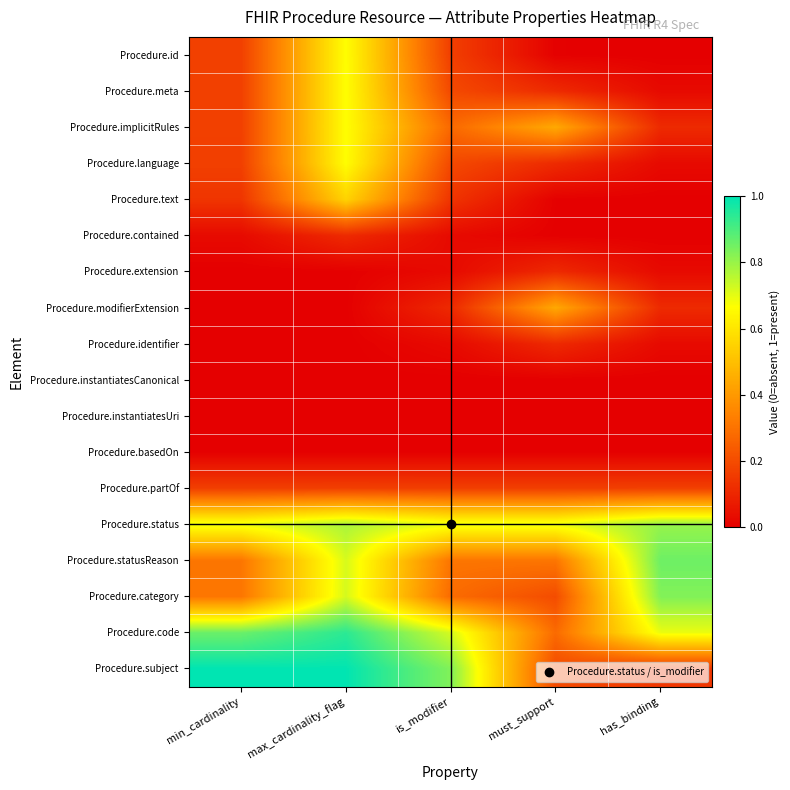

Reading right to left, list all the values displayed in this chart.

Procedure.id: has_binding=0.0	must_support=0.0	is_modifier=0.2	max_cardinality_flag=0.7	min_cardinality=0.2
Procedure.meta: has_binding=0.0	must_support=0.1	is_modifier=0.2	max_cardinality_flag=0.7	min_cardinality=0.2
Procedure.implicitRules: has_binding=0.1	must_support=0.4	is_modifier=0.3	max_cardinality_flag=0.7	min_cardinality=0.2
Procedure.language: has_binding=0.0	must_support=0.1	is_modifier=0.2	max_cardinality_flag=0.7	min_cardinality=0.2
Procedure.text: has_binding=0.0	must_support=0.0	is_modifier=0.1	max_cardinality_flag=0.6	min_cardinality=0.1
Procedure.contained: has_binding=0.0	must_support=0.0	is_modifier=0.0	max_cardinality_flag=0.1	min_cardinality=0.0
Procedure.extension: has_binding=0.0	must_support=0.1	is_modifier=0.0	max_cardinality_flag=0.0	min_cardinality=0.0
Procedure.modifierExtension: has_binding=0.1	must_support=0.4	is_modifier=0.1	max_cardinality_flag=0.0	min_cardinality=0.0
Procedure.identifier: has_binding=0.0	must_support=0.1	is_modifier=0.0	max_cardinality_flag=0.0	min_cardinality=0.0
Procedure.instantiatesCanonical: has_binding=0.0	must_support=0.0	is_modifier=0.0	max_cardinality_flag=0.0	min_cardinality=0.0
Procedure.instantiatesUri: has_binding=0.0	must_support=0.0	is_modifier=0.0	max_cardinality_flag=0.0	min_cardinality=0.0
Procedure.basedOn: has_binding=0.0	must_support=0.0	is_modifier=0.0	max_cardinality_flag=0.0	min_cardinality=0.0
Procedure.partOf: has_binding=0.2	must_support=0.2	is_modifier=0.2	max_cardinality_flag=0.2	min_cardinality=0.2
Procedure.status: has_binding=0.8	must_support=0.7	is_modifier=0.7	max_cardinality_flag=0.8	min_cardinality=0.7
Procedure.statusReason: has_binding=0.9	must_support=0.3	is_modifier=0.3	max_cardinality_flag=0.7	min_cardinality=0.3
Procedure.category: has_binding=0.8	must_support=0.2	is_modifier=0.3	max_cardinality_flag=0.7	min_cardinality=0.3
Procedure.code: has_binding=0.7	must_support=0.3	is_modifier=0.7	max_cardinality_flag=0.9	min_cardinality=0.9
Procedure.subject: has_binding=0.1	must_support=0.2	is_modifier=0.8	max_cardinality_flag=1.0	min_cardinality=1.0